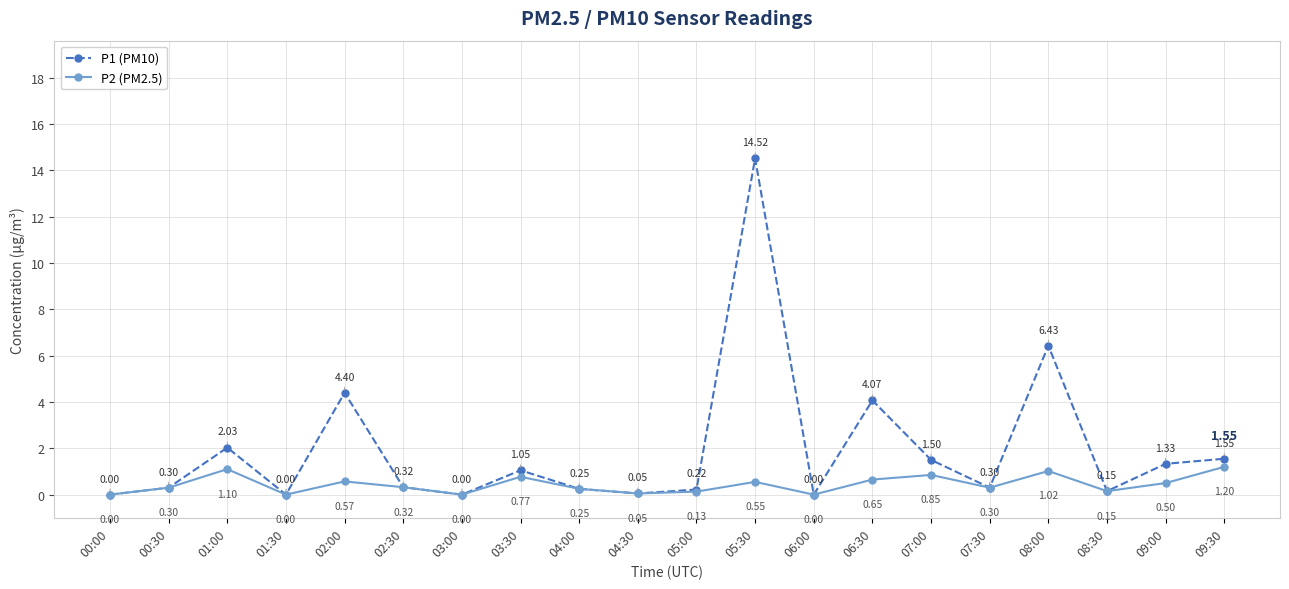

Where is the first local minimum for P1 (PM10)?

01:30